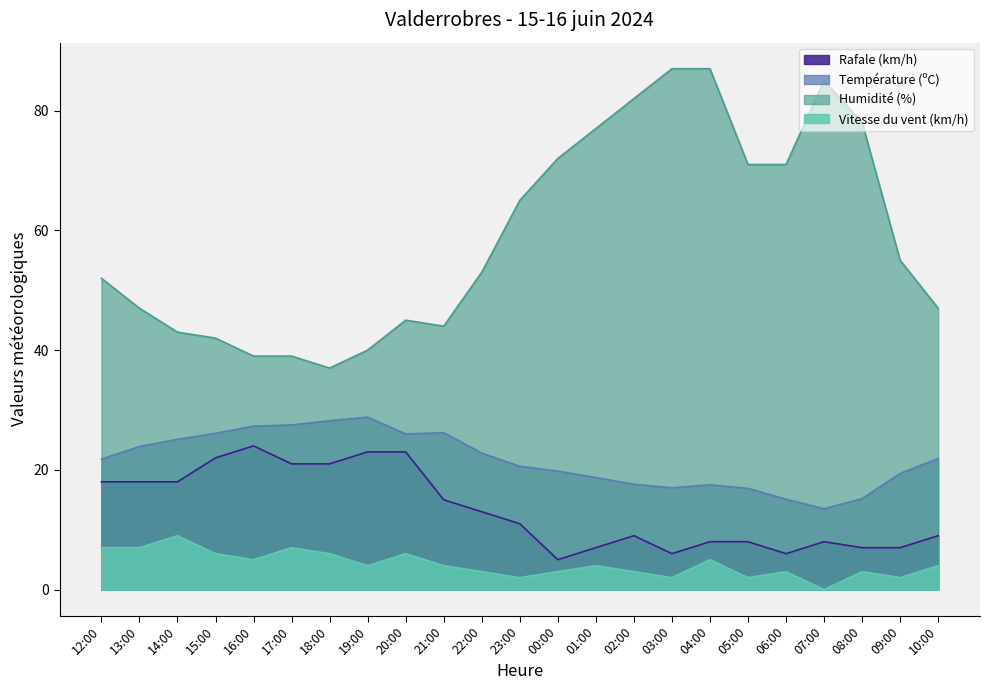

List the labels in order of Humidité (%) value, largest first.

03:00, 04:00, 07:00, 02:00, 08:00, 01:00, 00:00, 05:00, 06:00, 23:00, 09:00, 22:00, 12:00, 13:00, 10:00, 20:00, 21:00, 14:00, 15:00, 19:00, 16:00, 17:00, 18:00